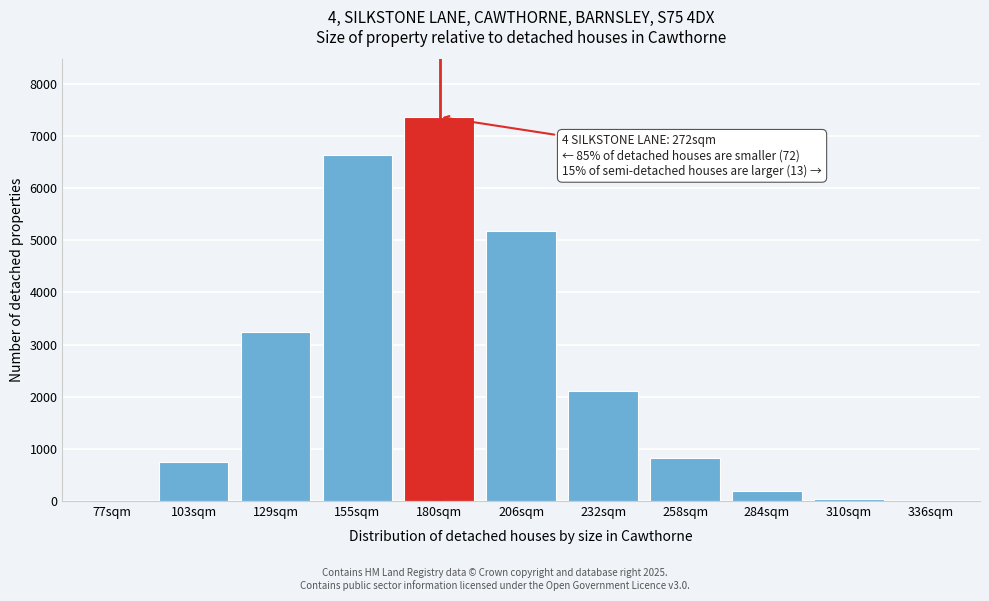

Which label corresponds to the largest value in the chart?

180sqm